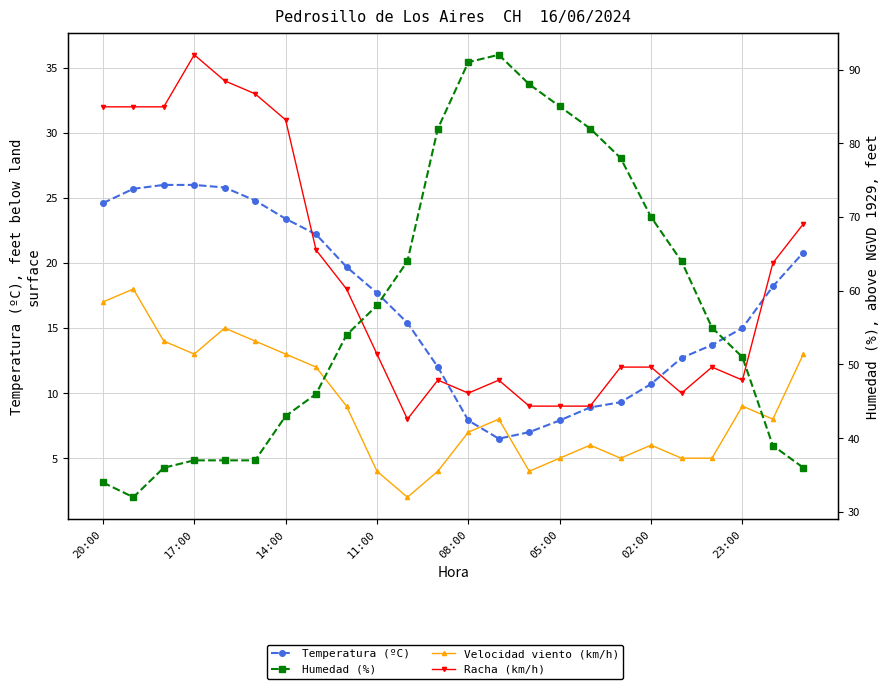

At how many categories does at least one series exceed 26?

24